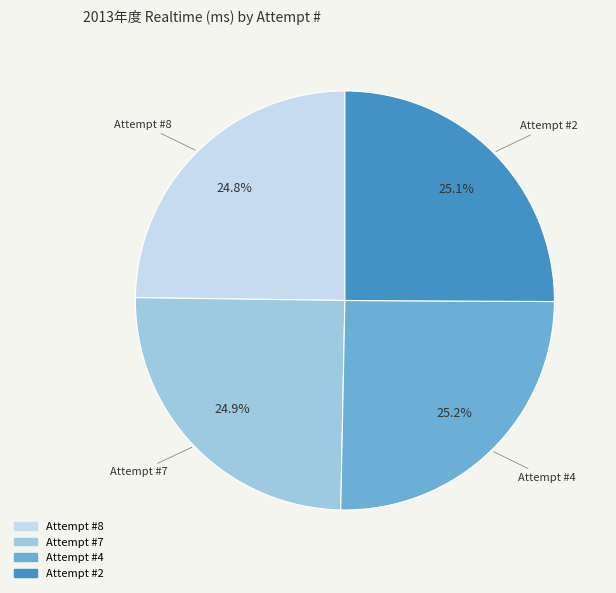

Is there a majority slice in this chart?

No